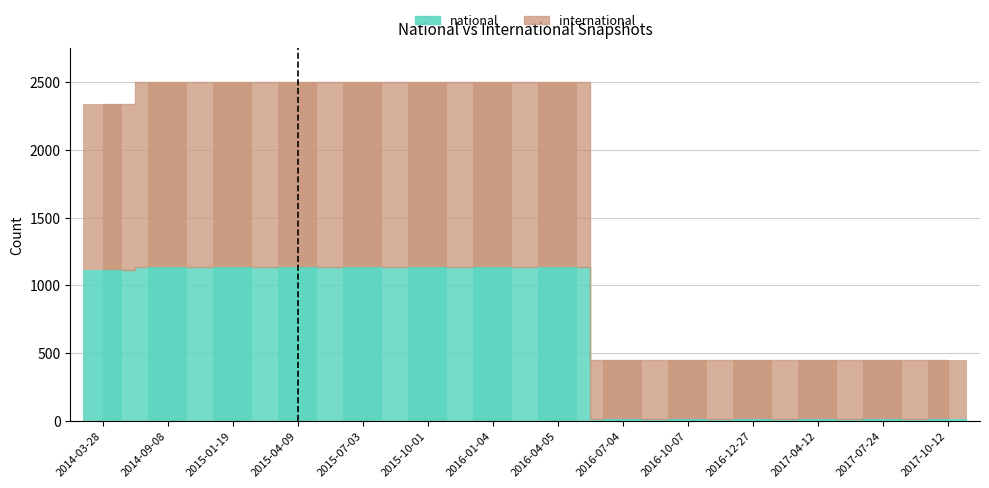

Which series has the largest total across all categories?

international